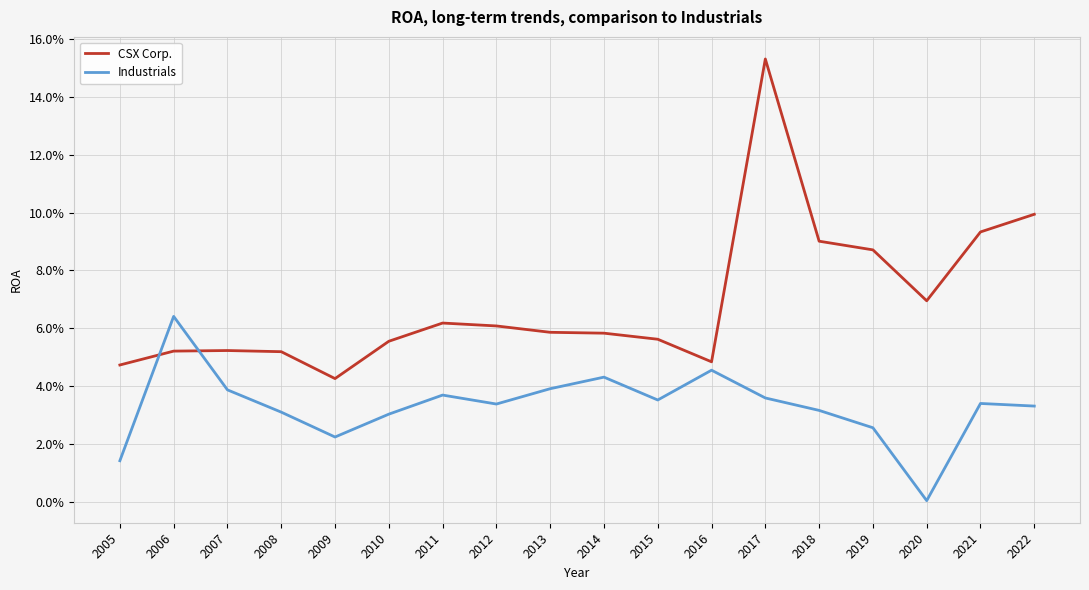

What is the maximum value shown in the chart?

0.2